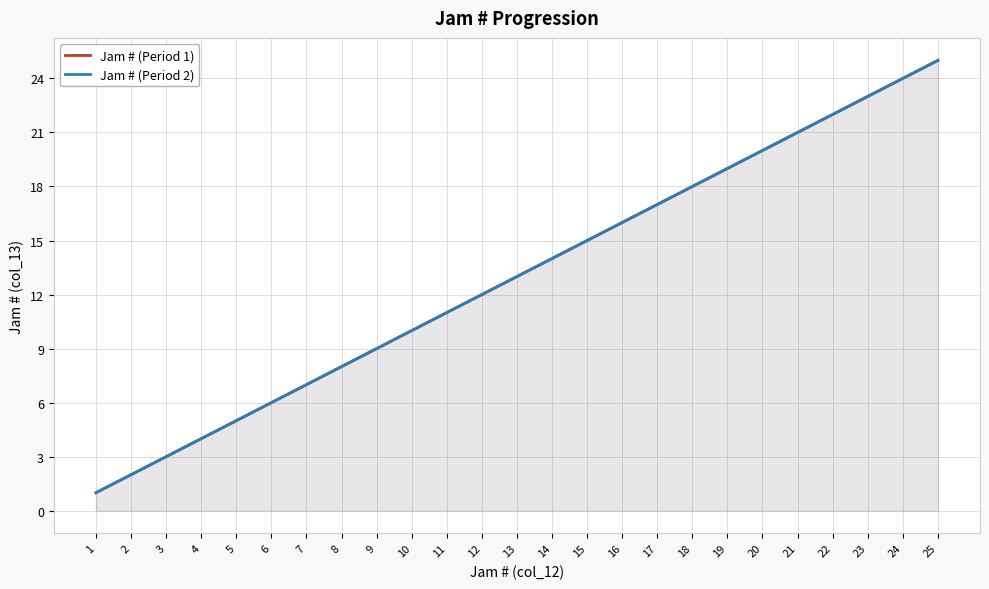

Reading left to right, list all the values displayed in this chart.

Jam # (Period 1): 1	2	3	4	5	6	7	8	9	10	11	12	13	14	15	16	17	18	19	20	21	22	23	24	25
Jam # (Period 2): 1	2	3	4	5	6	7	8	9	10	11	12	13	14	15	16	17	18	19	20	21	22	23	24	25